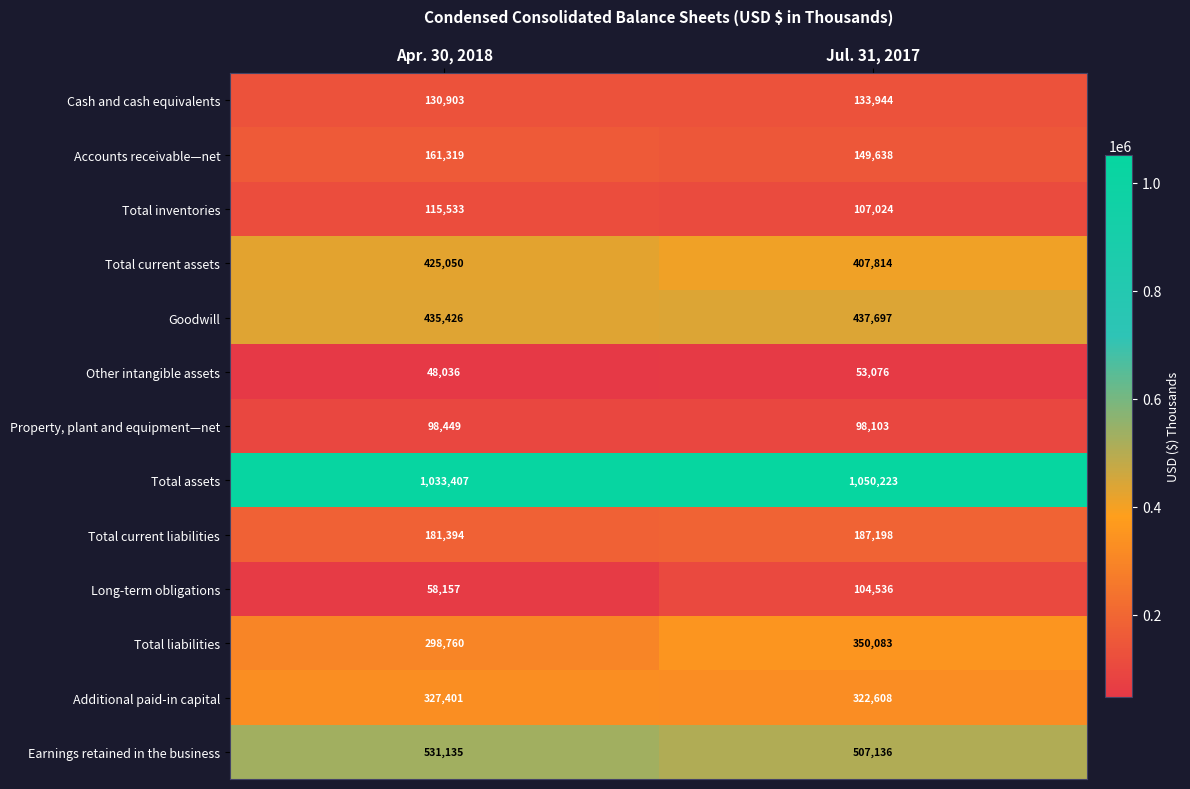

At which label does Accounts receivable—net reach its minimum?

Jul. 31, 2017